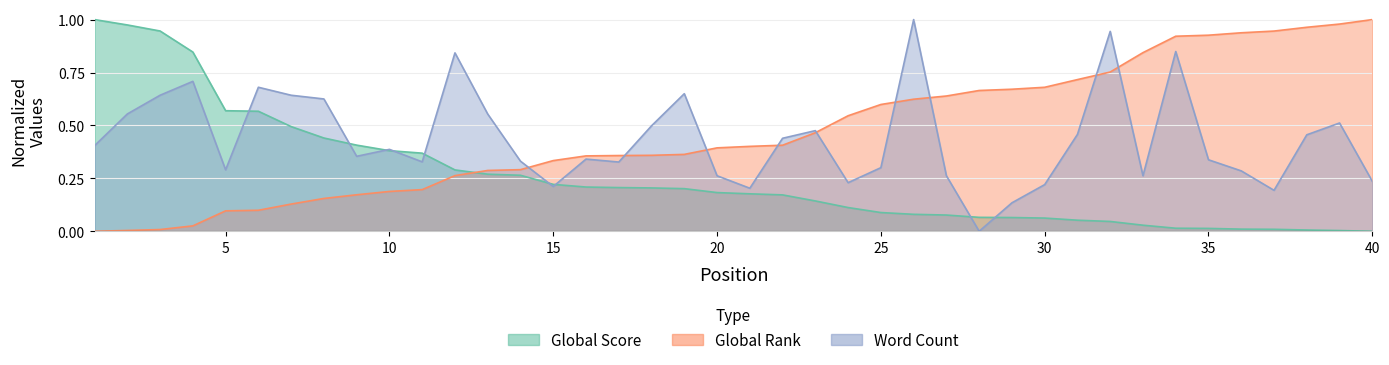

How many lines are shown in the chart?

3